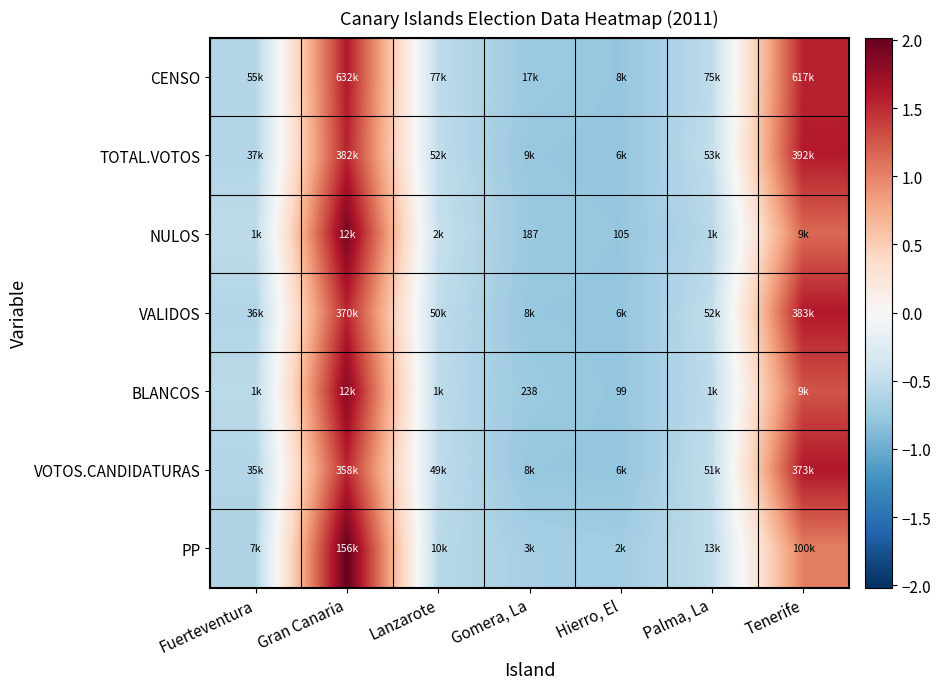

At which label is TOTAL.VOTOS closest to 0?

Palma, La